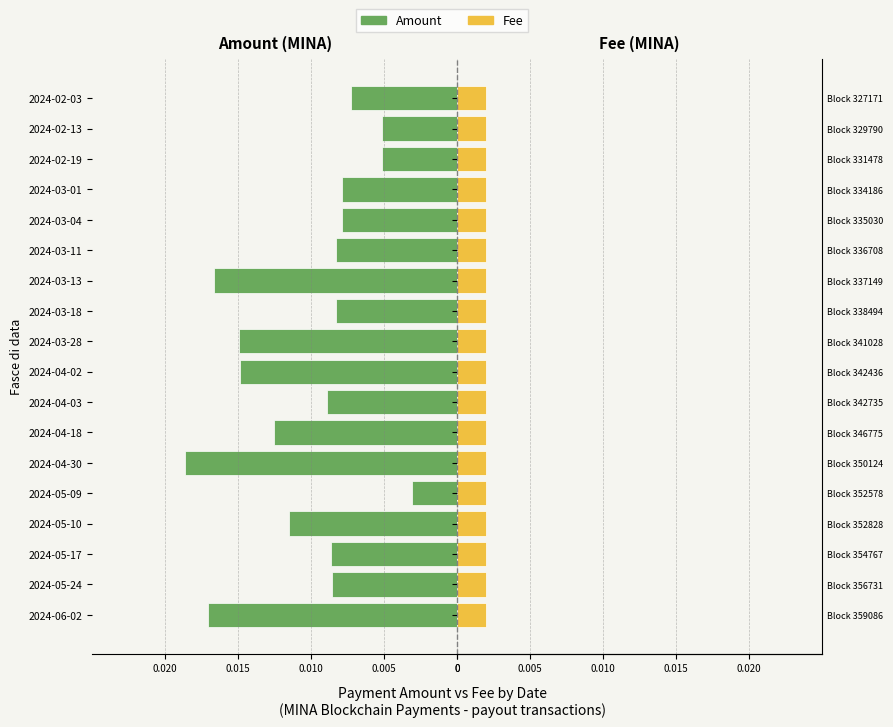

Are the bars horizontal?

Yes